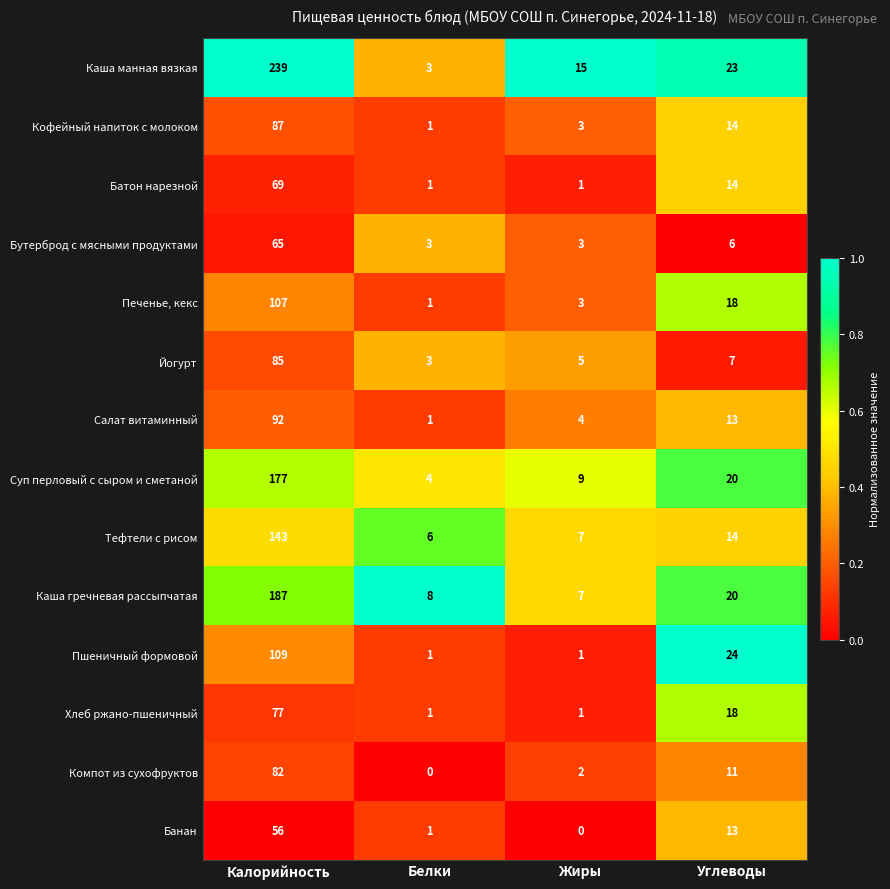

True or false: Хлеб ржано-пшеничный has a value of 1 at Белки.

True